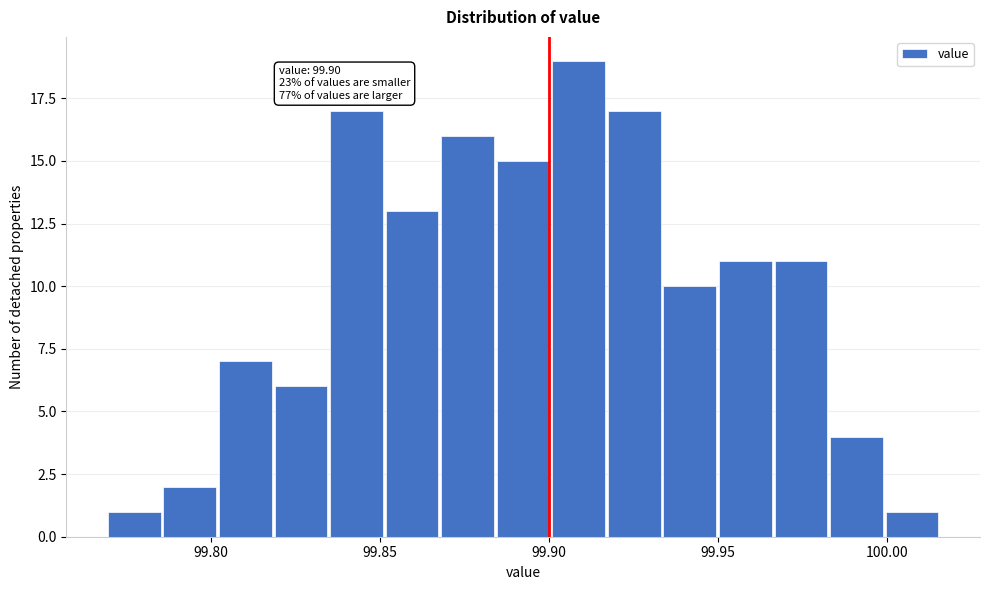

Around what value on the x-axis is the tallest bar? Give the approximate position of its centre, as read against the axis.

99.910